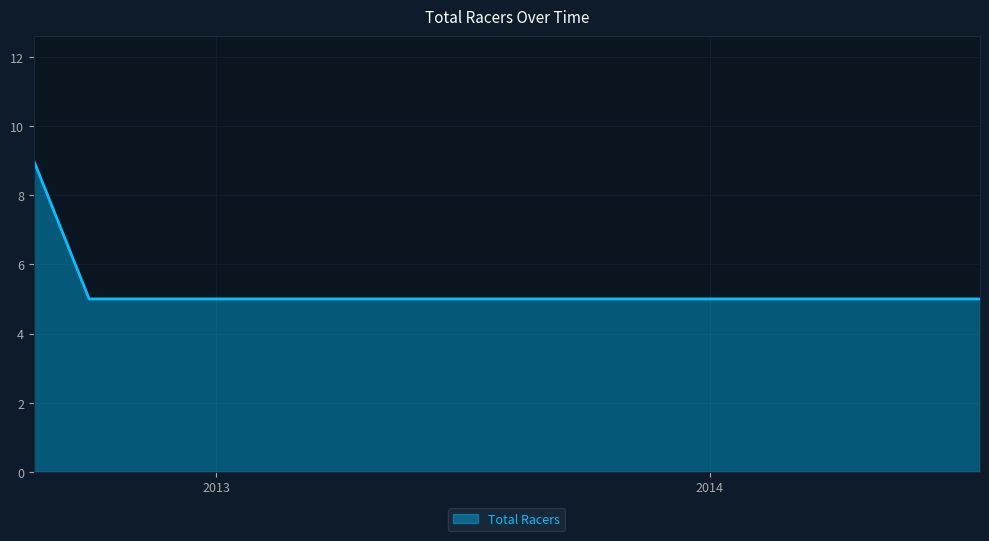

What is the greatest value displayed?

9